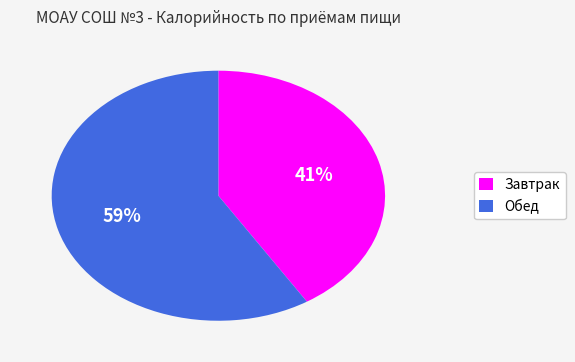

Approximately how many times larger is the value at Обед compared to Завтрак?

1.4